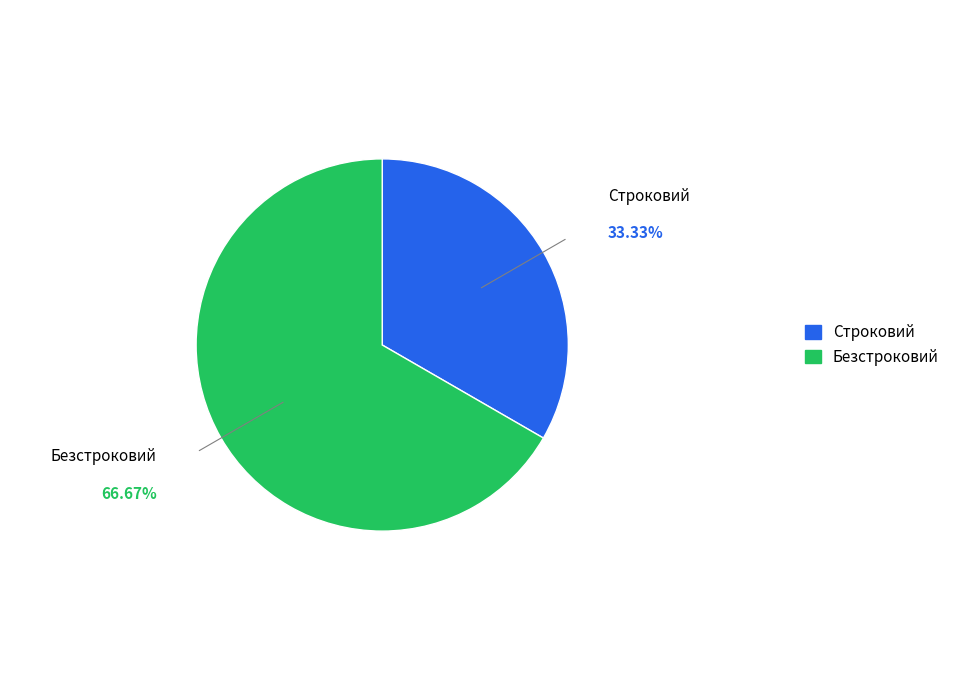

The Строковий slice represents 21% of the pie. True or false?

False